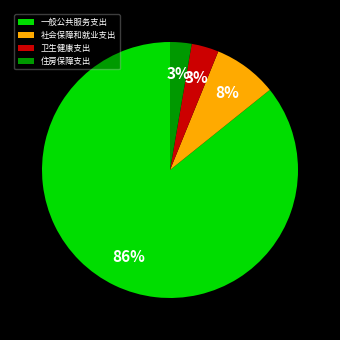

Between 住房保障支出 and 一般公共服务支出, which is larger?

一般公共服务支出